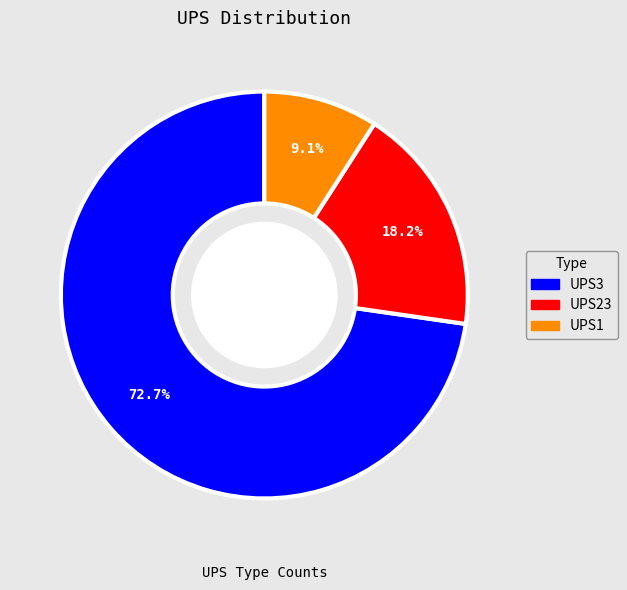

To the nearest percent, what is the difference between the UPS23 and UPS1 slice percentages?

9%